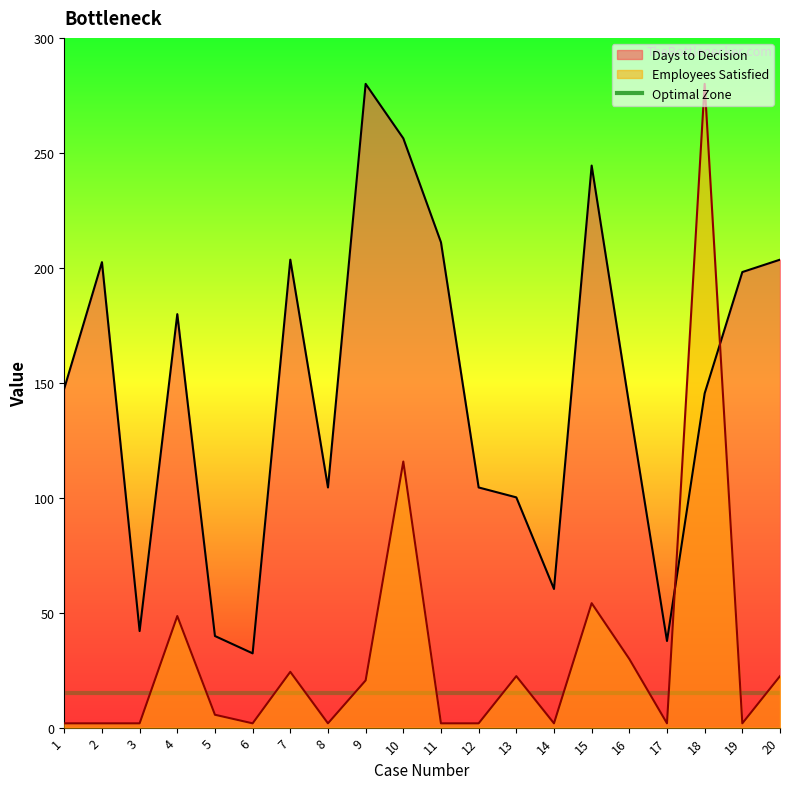

True or false: Employees Satisfied has more than 0 points higher than both neighbors.

True